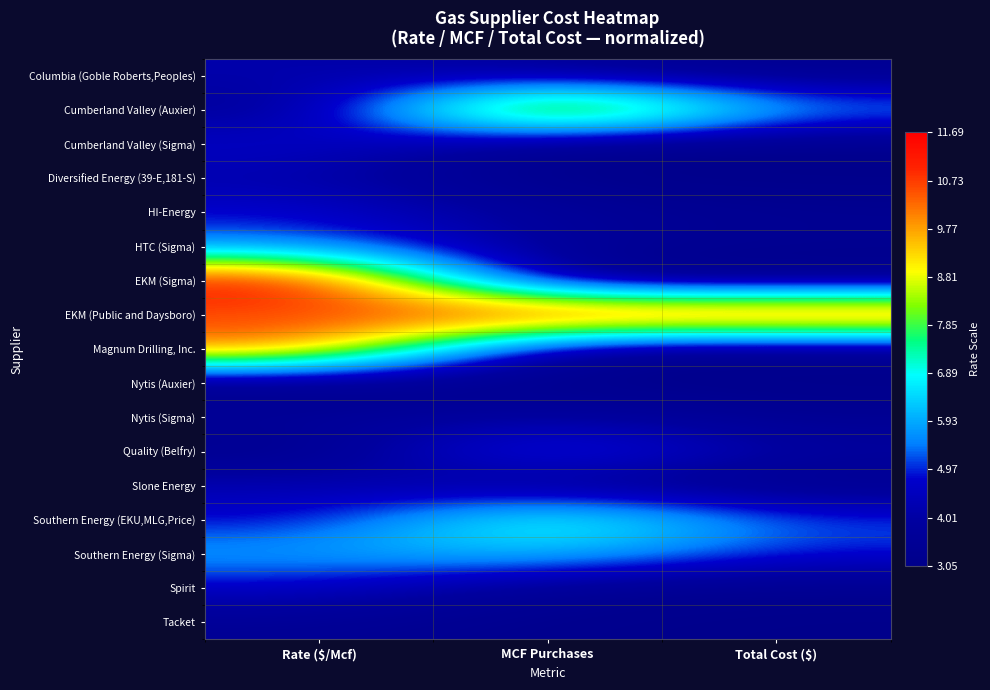

Which series changed the most between Rate ($/Mcf) and MCF Purchases?

EKM (Sigma)